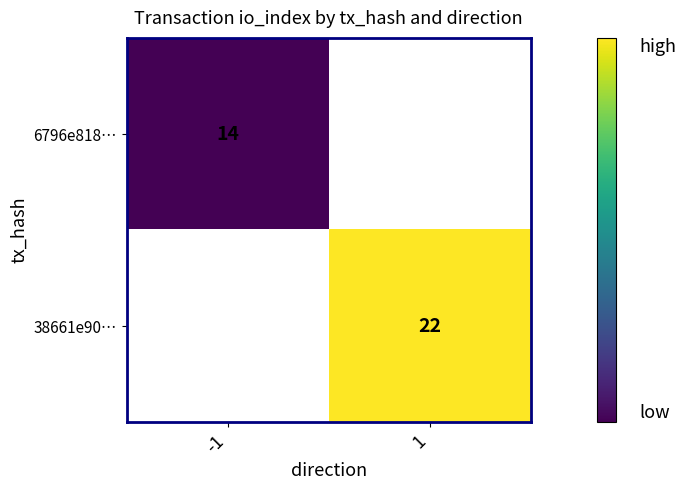

The value of 6796e818… at -1 is 14. True or false?

True